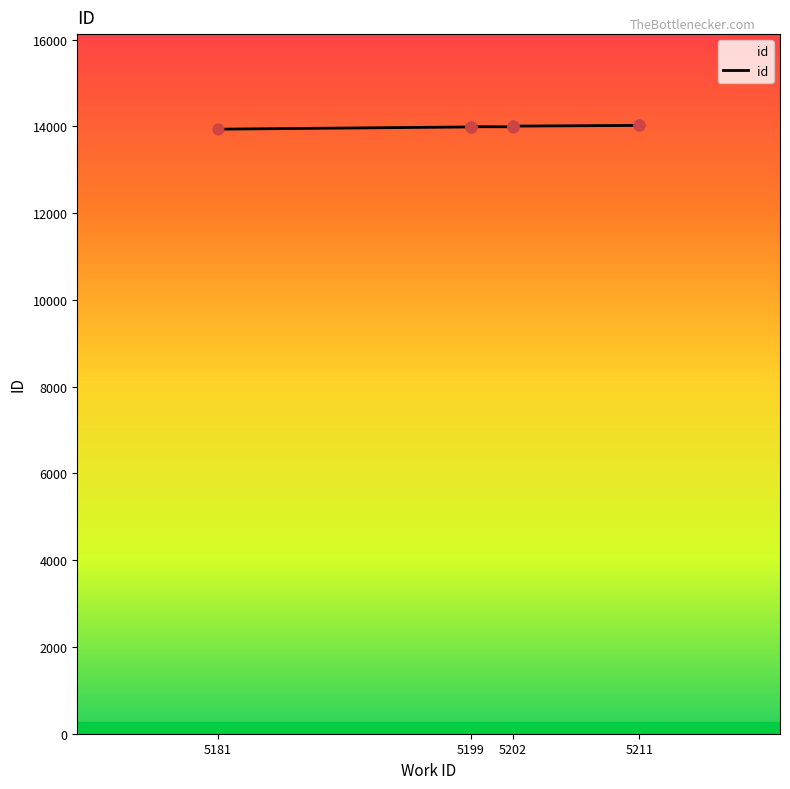

Between 5211 and 5202, which is larger?

5211